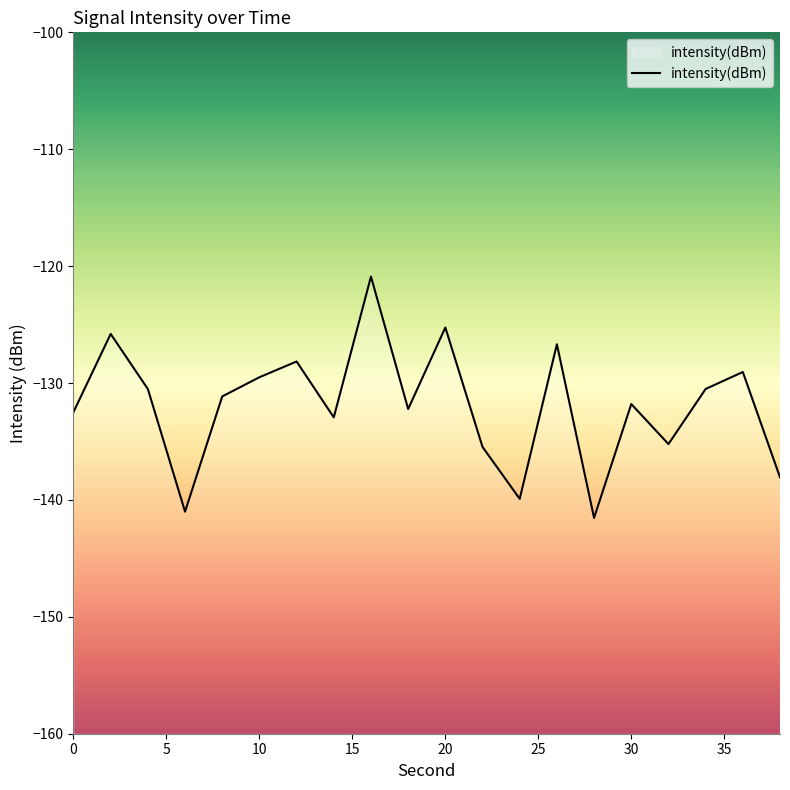

Where is the first local minimum?

6